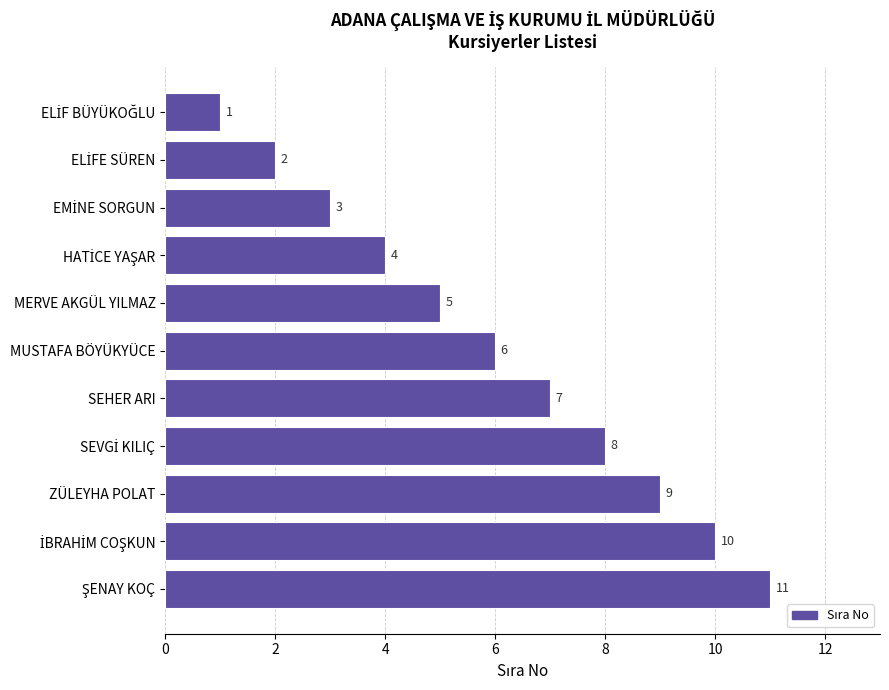

Count the values in the range 3 to 9.

7